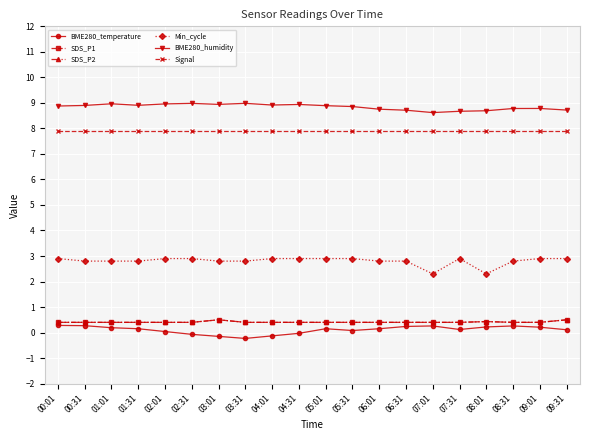

The Min_cycle series shows 2.9 at 02:01. True or false?

True